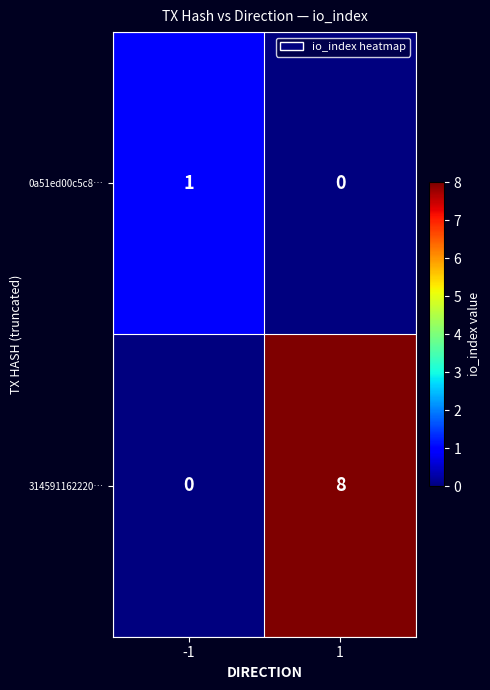

What is the average value of the 314591162220… series?

4